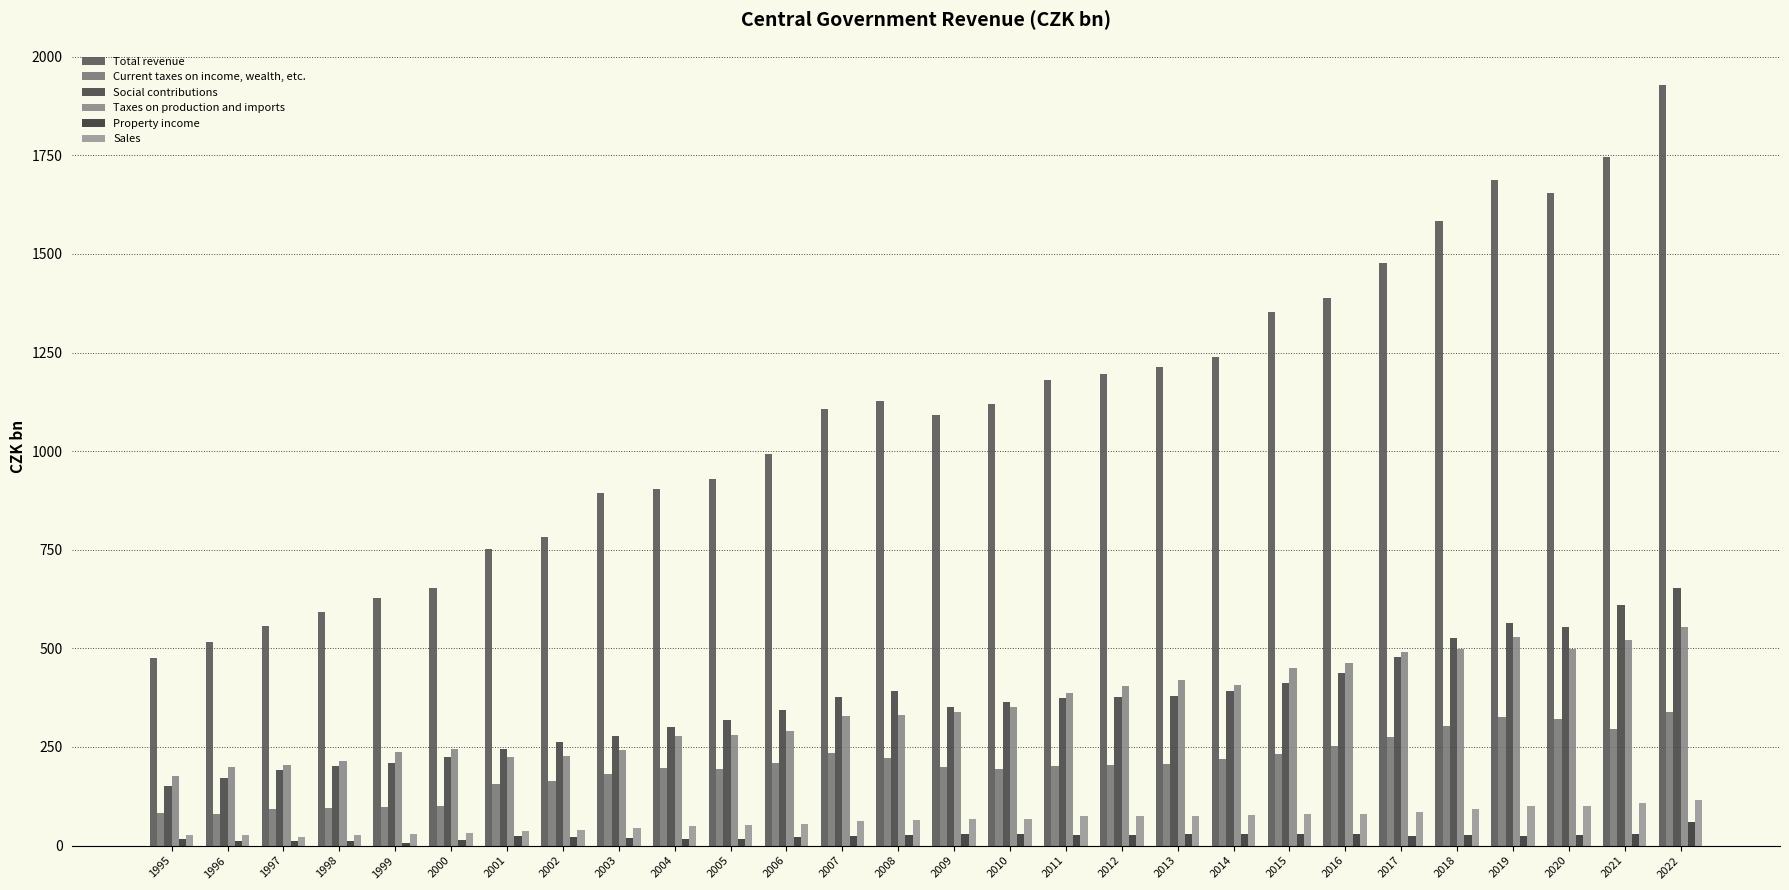

List the labels in order of Property income value, largest first.

2022, 2010, 2013, 2021, 2015, 2016, 2009, 2014, 2011, 2008, 2012, 2018, 2020, 2017, 2019, 2007, 2001, 2002, 2006, 2003, 2005, 2004, 1995, 2000, 1997, 1996, 1998, 1999